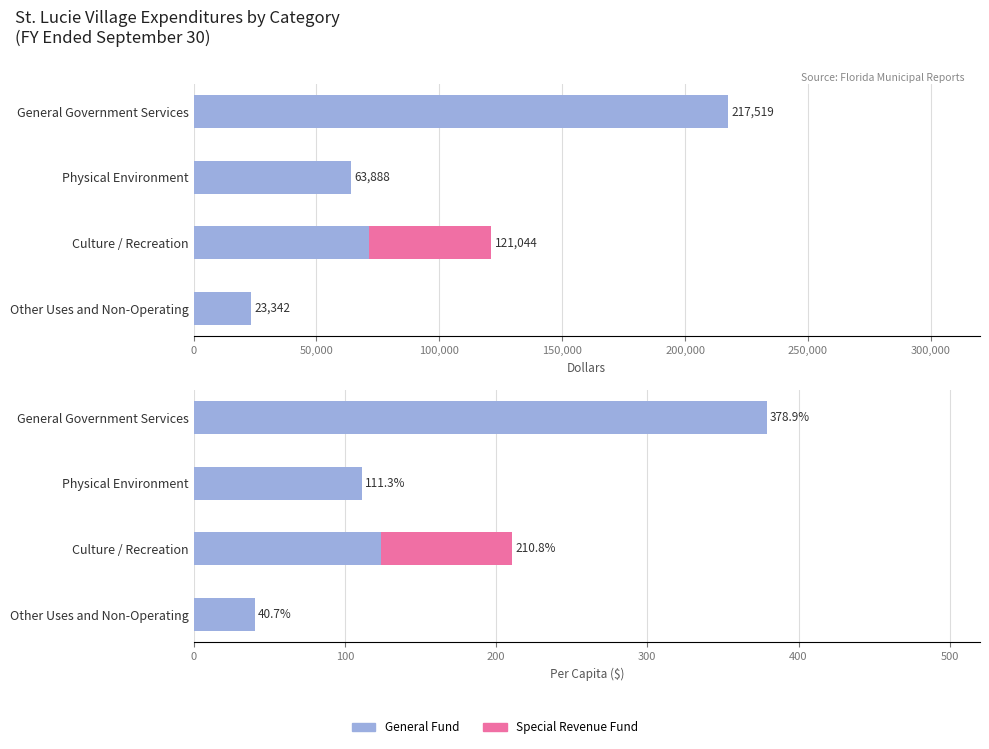

The Special Revenue (per capita) series shows 135.8 at Culture / Recreation. True or false?

False